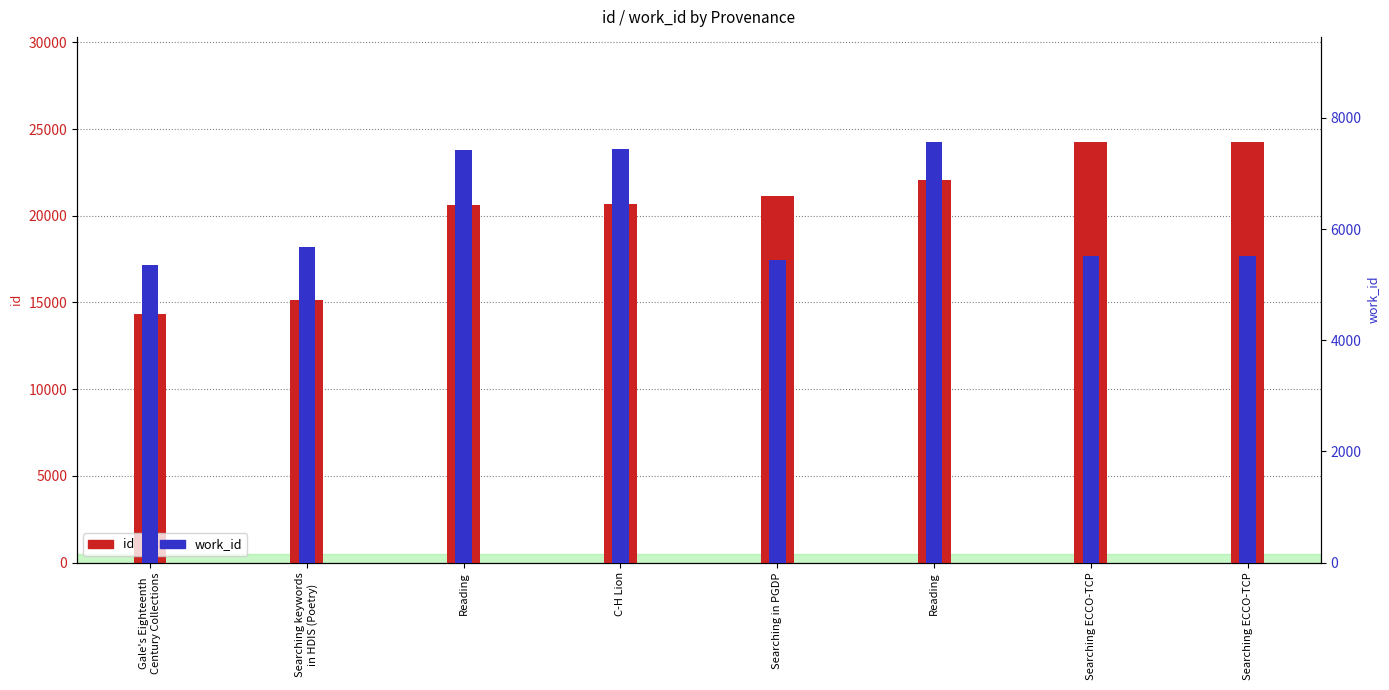

How many bars are there in total?

16